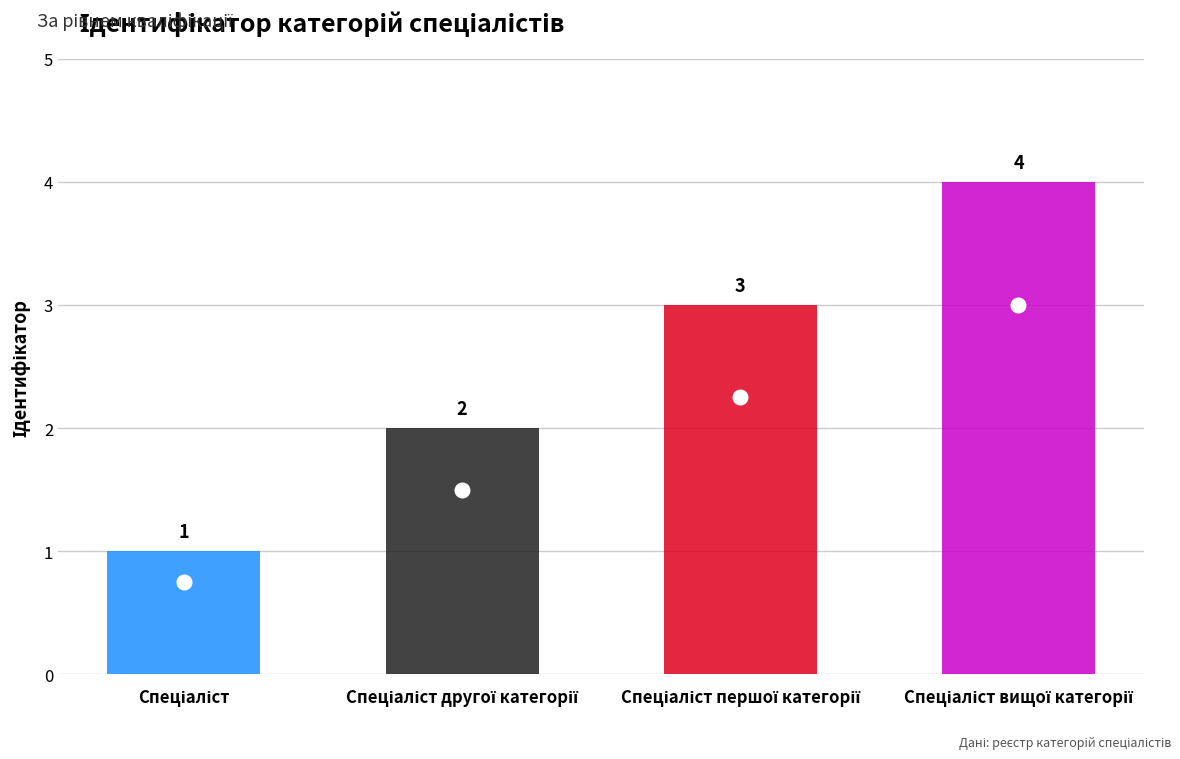

What is the value of the 2nd bar from the left?

2